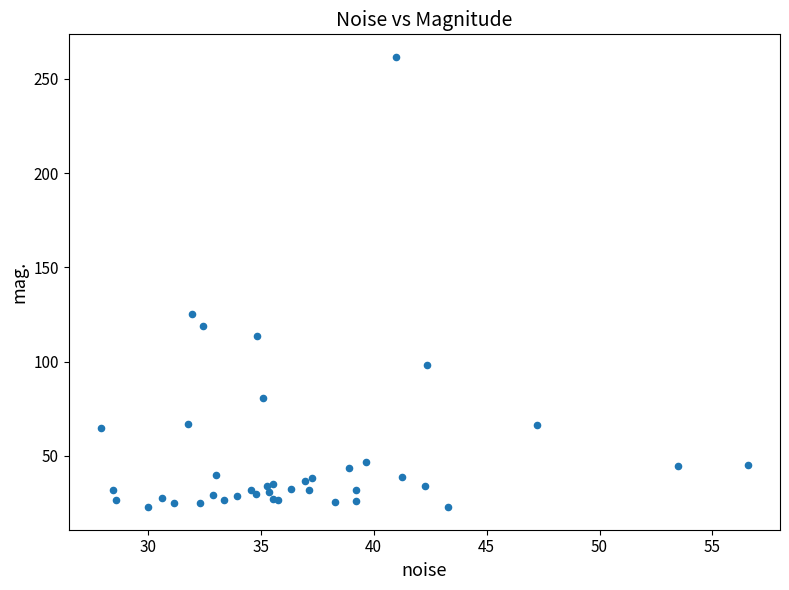

What Y value in the scatter plot is closest to 142?

125.1